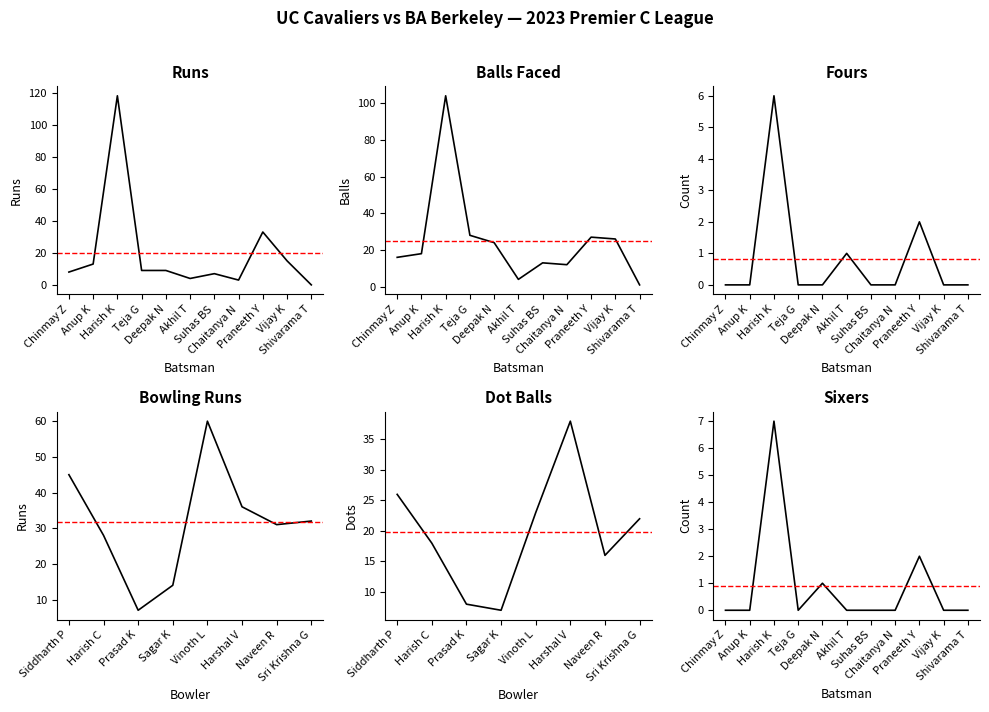

List the labels in order of value, largest first.

Harish K, Praneeth Y, Vijay K, Anup K, Teja G, Deepak N, Chinmay Z, Suhas BS, Akhil T, Chaitanya N, Shivarama T